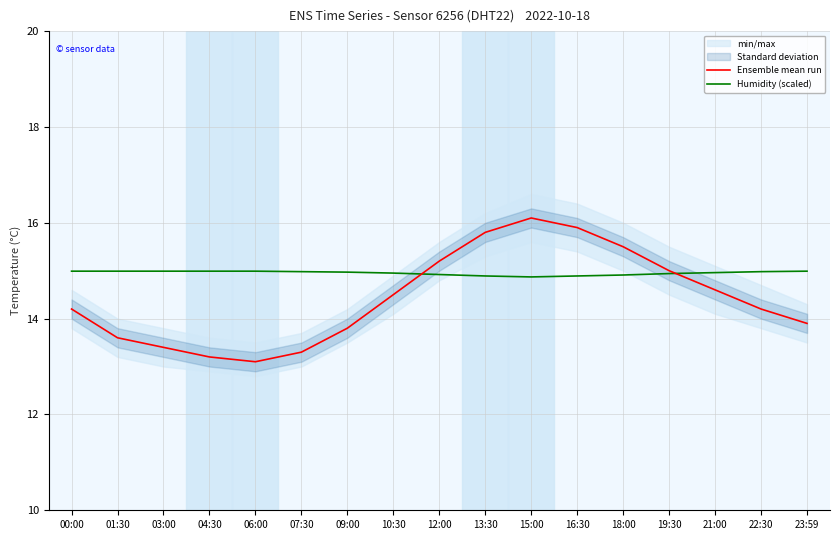

How many times do Humidity (scaled) and Ensemble mean run cross each other?

2